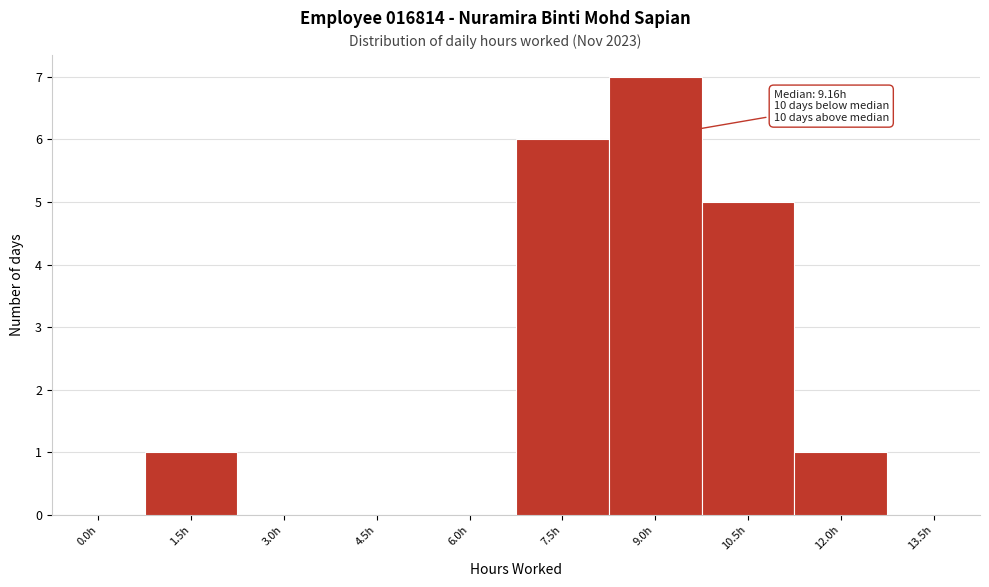

Reading left to right, list all the values displayed in this chart.

0.0h=0	1.5h=1	3.0h=0	4.5h=0	6.0h=0	7.5h=6	9.0h=7	10.5h=5	12.0h=1	13.5h=0